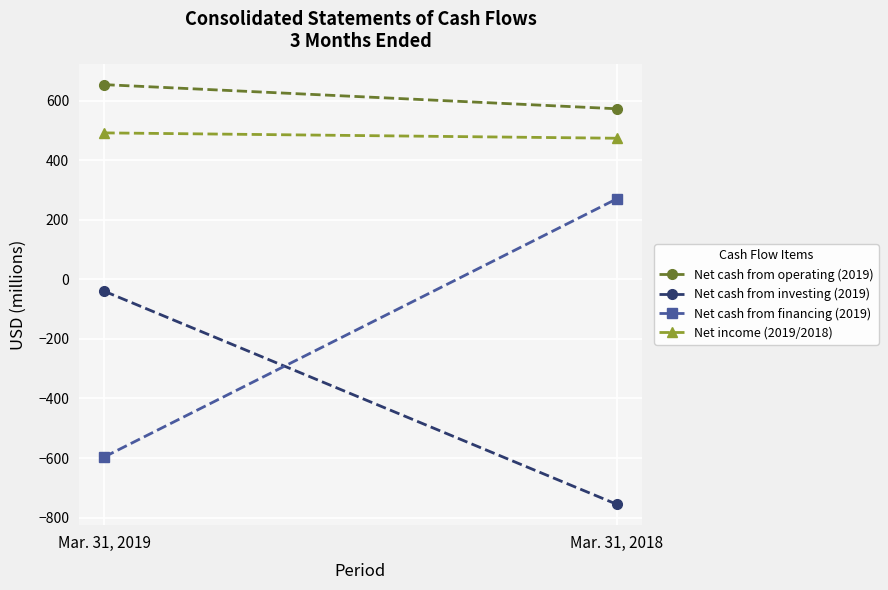

Which series has the widest spread of values?

Net cash from financing (2019)